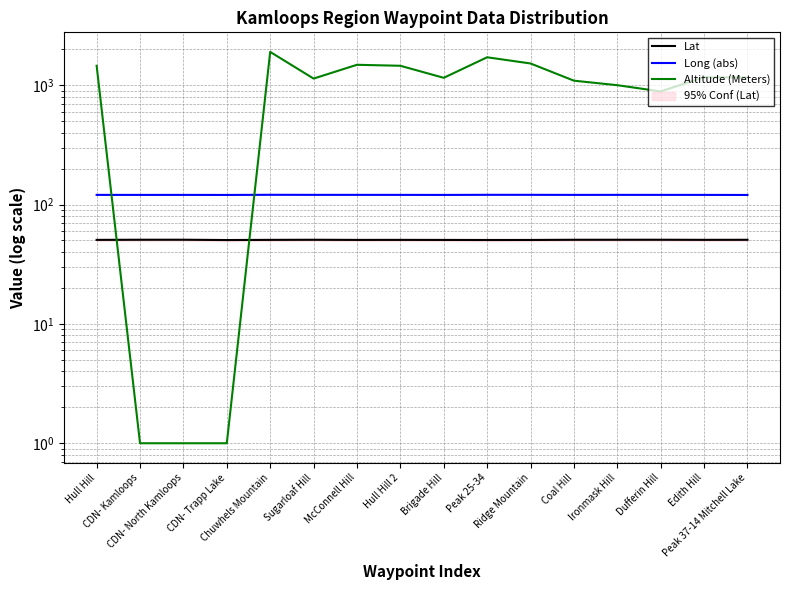

Where do Altitude (Meters) and Lat first cross each other?

Hull Hill and CDN- Kamloops